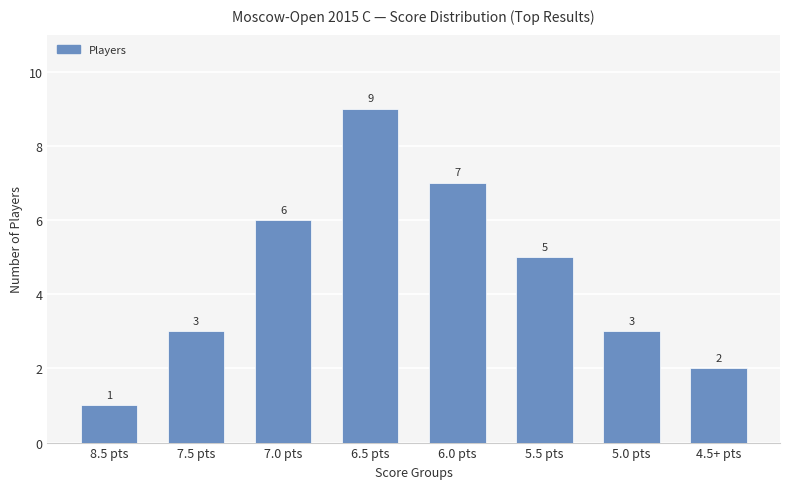

What is the label of the 4th bar from the left?

6.5 pts